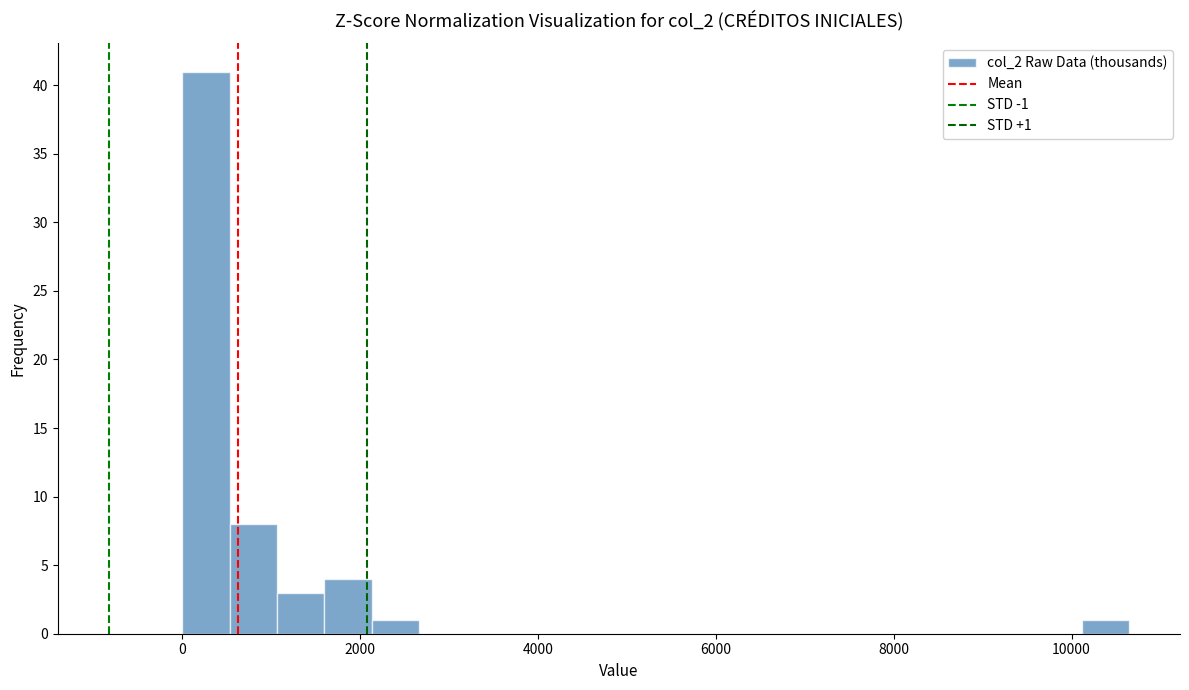

Read against the x-axis, roughly where is the centre of the tallest bar?

200